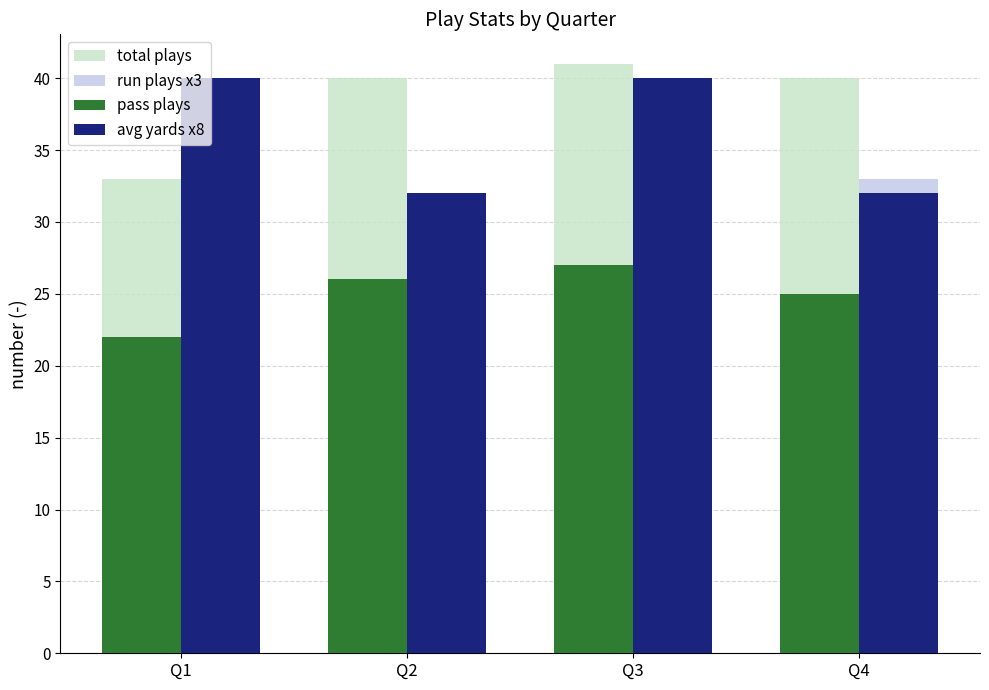

Reading left to right, extract all data points from this chart.

total plays: Q1=33	Q2=40	Q3=41	Q4=40
run plays x3: Q1=21	Q2=30	Q3=30	Q4=33
pass plays: Q1=22	Q2=26	Q3=27	Q4=25
avg yards x8: Q1=40	Q2=32	Q3=40	Q4=32